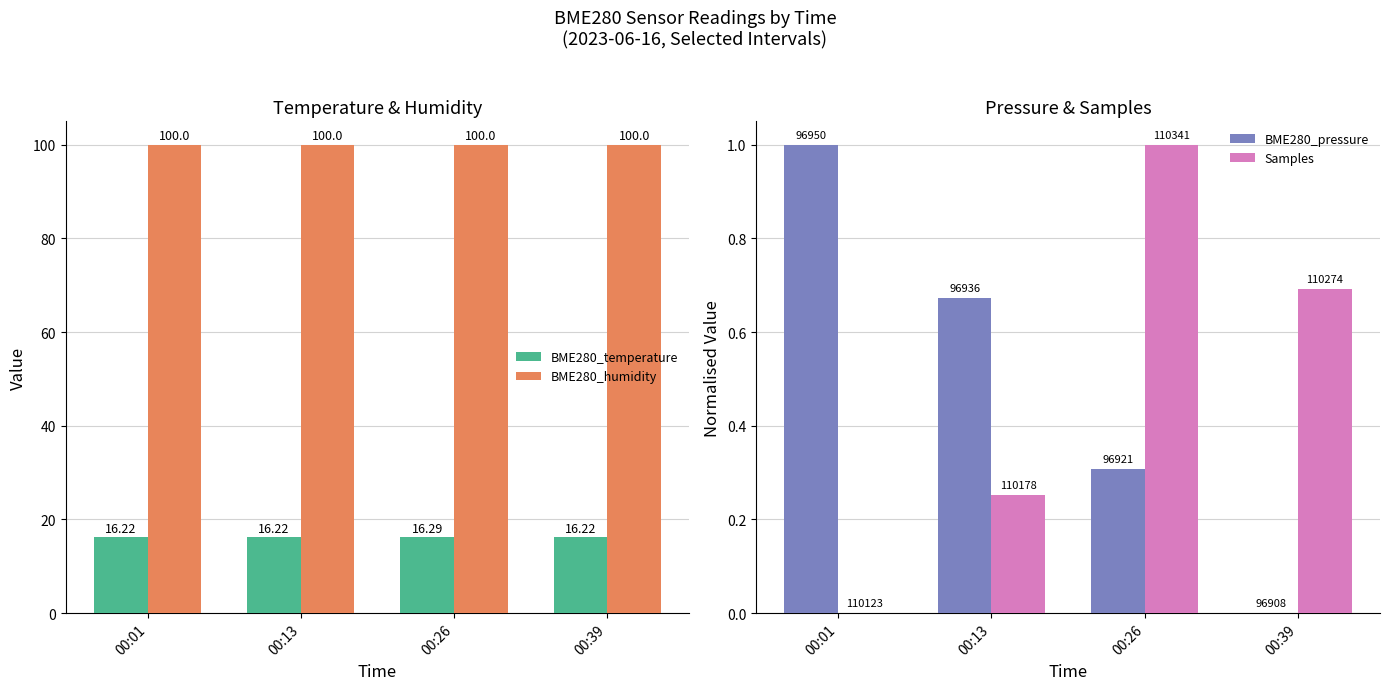

The BME280_humidity series shows 100.0 at 00:39. True or false?

True